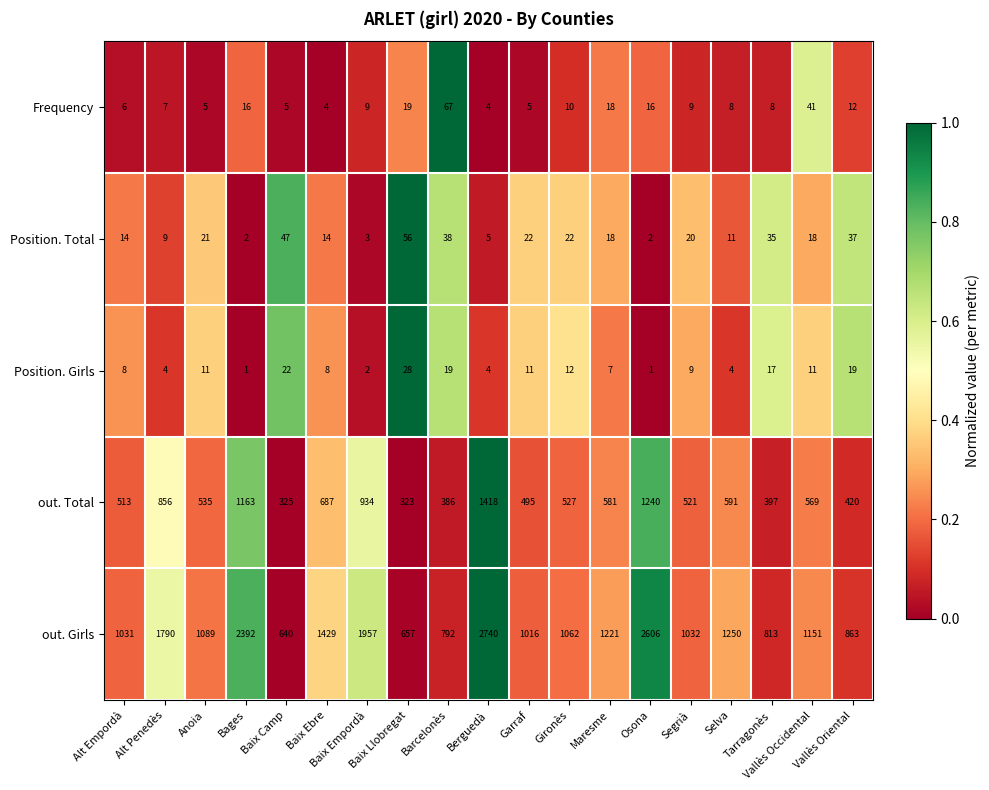

What is the maximum value shown in the chart?

2740